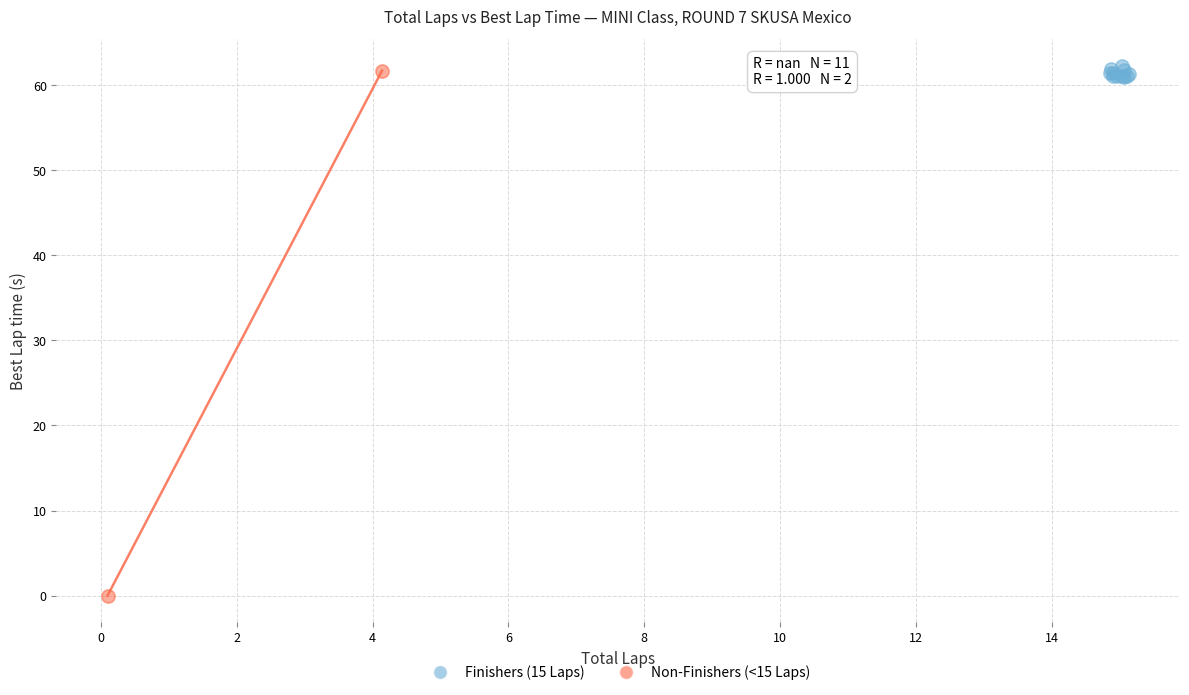

What are all the series names shown in the legend?

Finishers (15 Laps), Non-Finishers (<15 Laps)